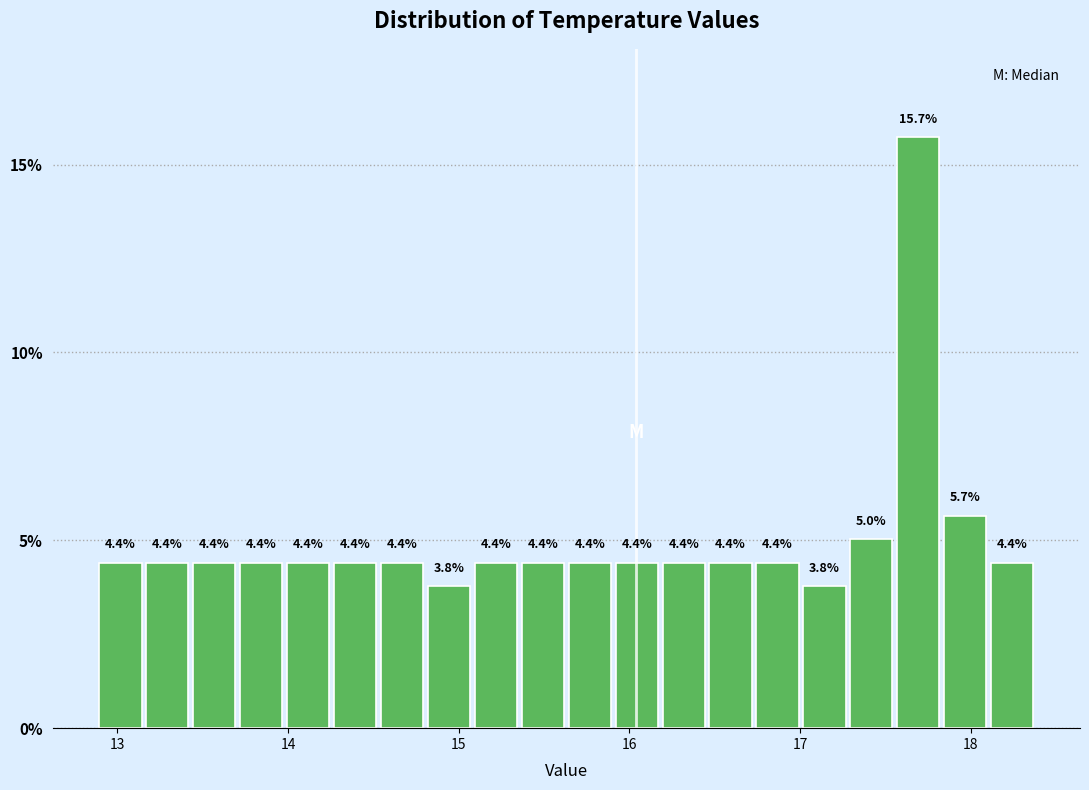

Around what value on the x-axis is the tallest bar? Give the approximate position of its centre, as read against the axis.

17.7